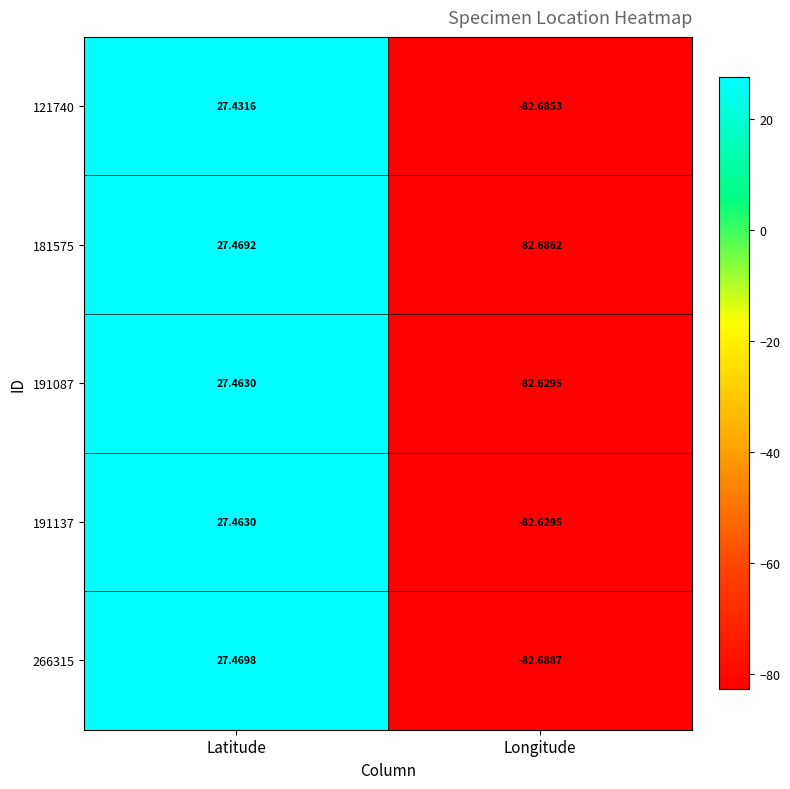

Which label corresponds to the largest value in the chart?

Latitude